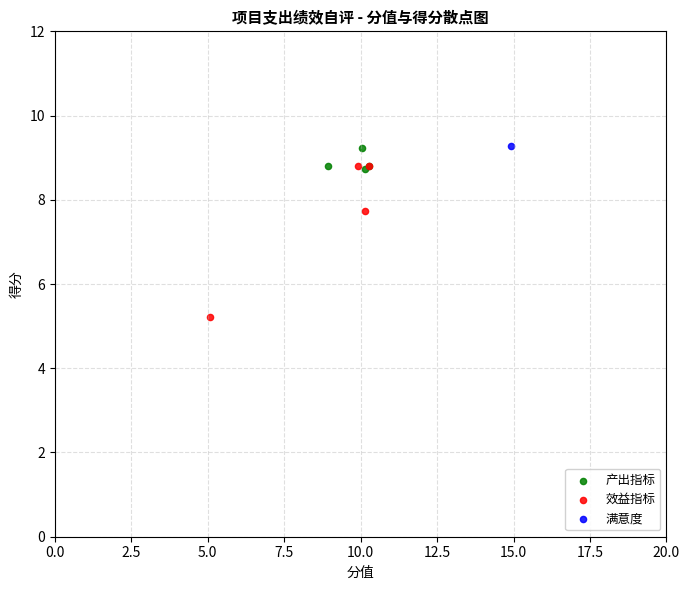

What are all the series names shown in the legend?

产出指标, 效益指标, 满意度